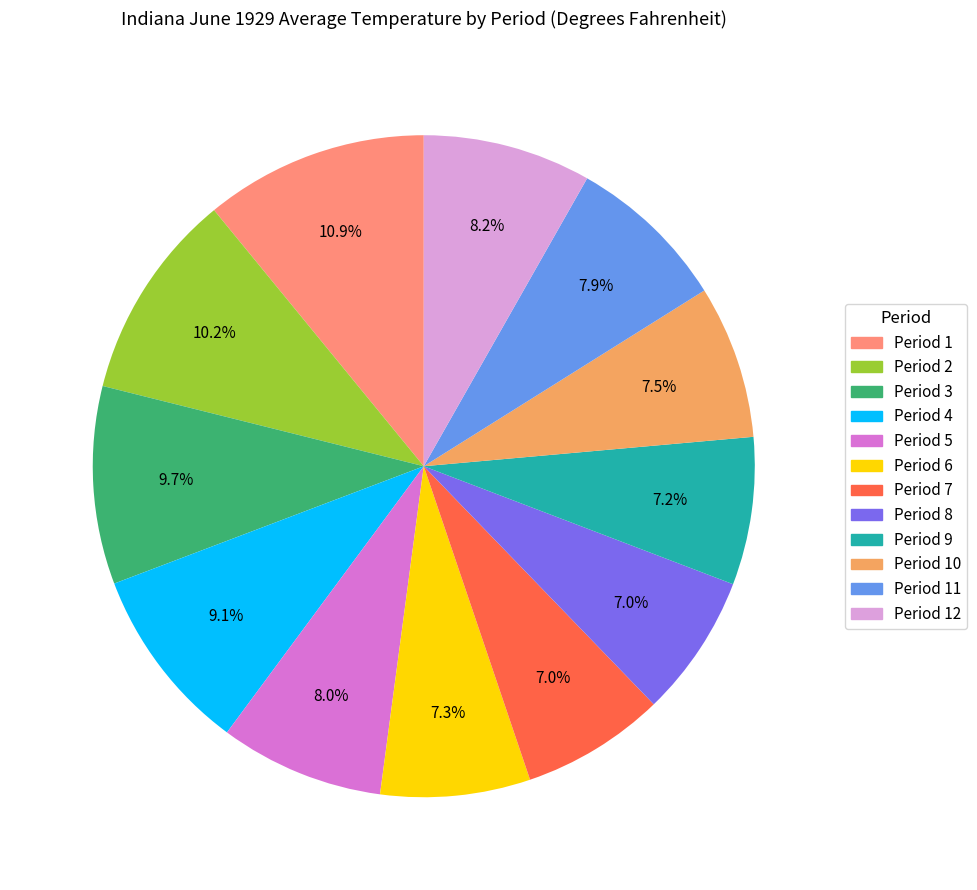

What is the ratio of the value at Period 8 to the value at Period 4?

0.8